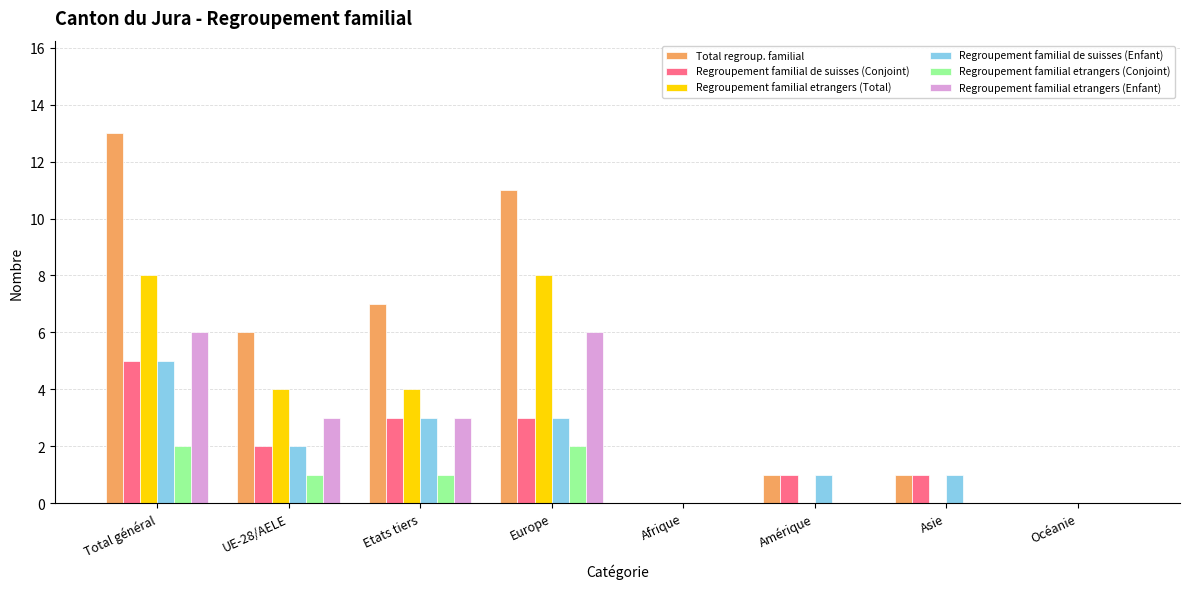

What is the average value of the Regroupement familial etrangers (Conjoint) series?

1